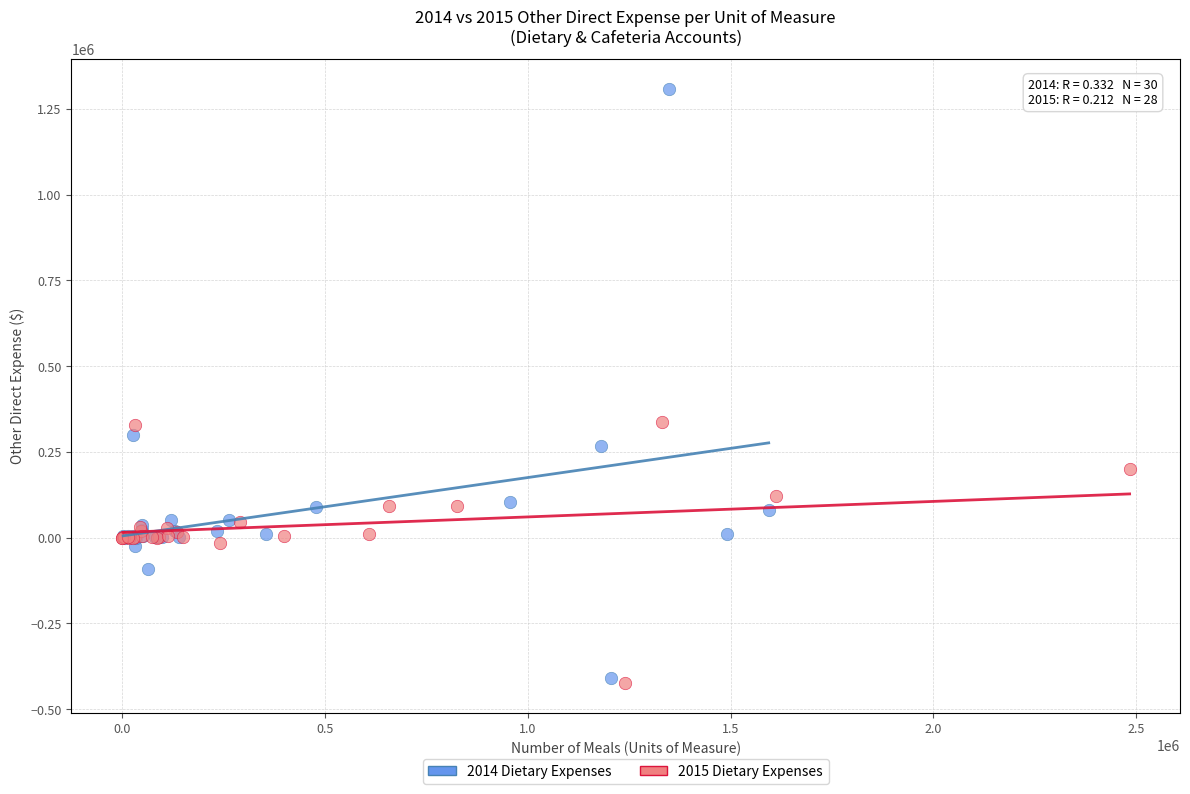

Which series reaches the maximum Y coordinate?

2014 Dietary Expenses